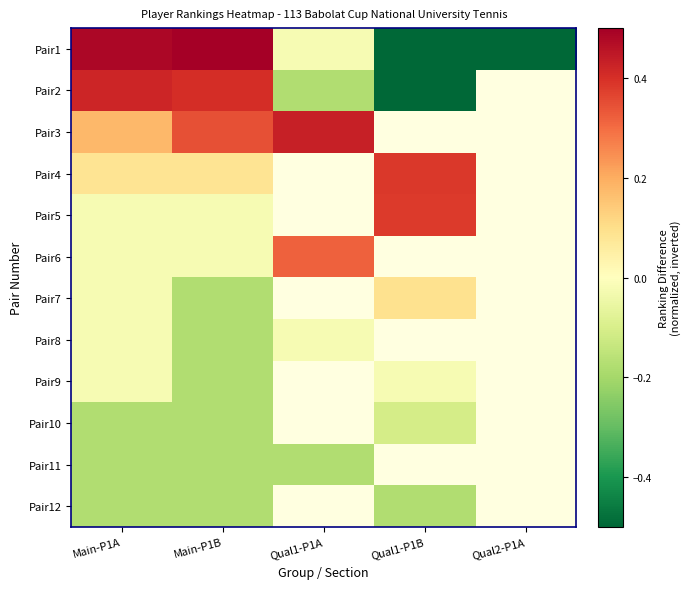

At which label does Pair1 first exceed 0?

Main-P1A